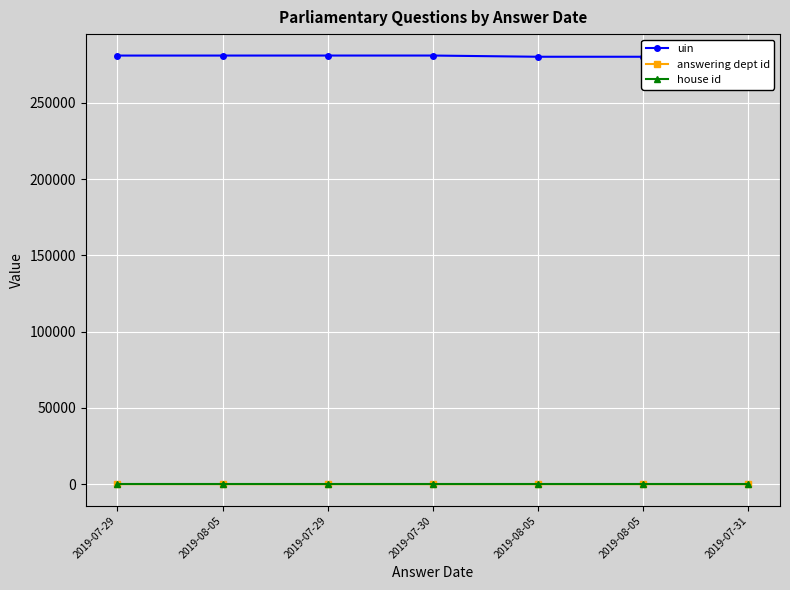

True or false: uin has a value of 466304 at 2019-07-30.

False